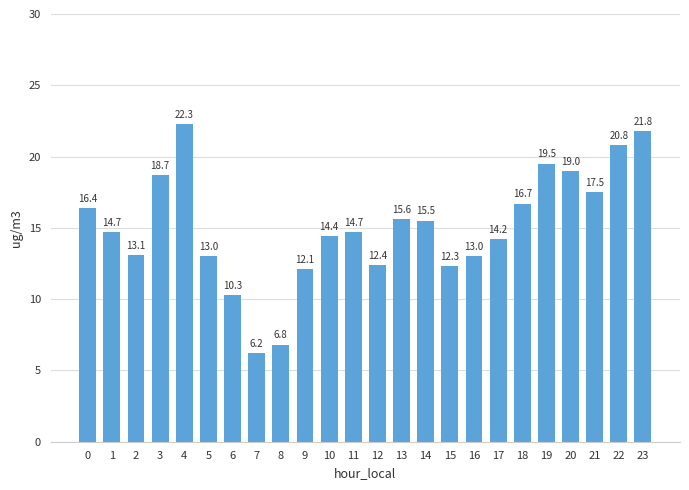

What is the difference between the values at 21 and 18?

0.8